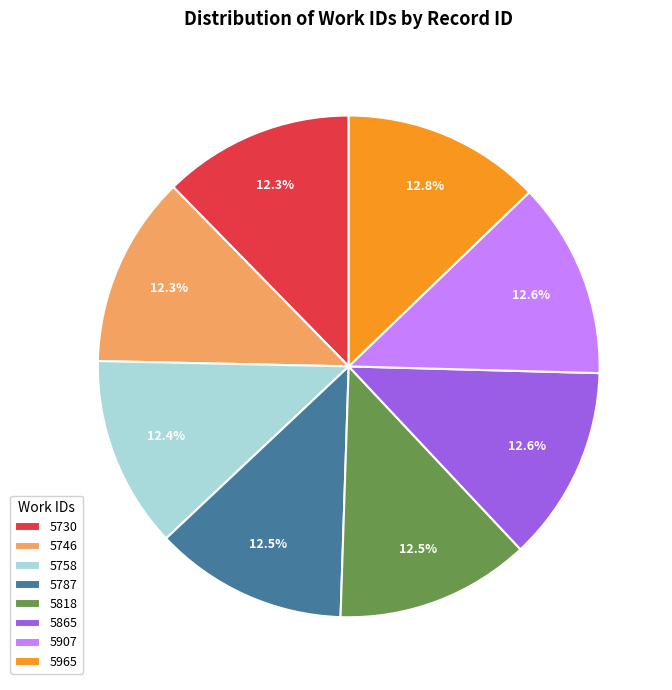

What percentage is NOT represented by 5746?

87.7%